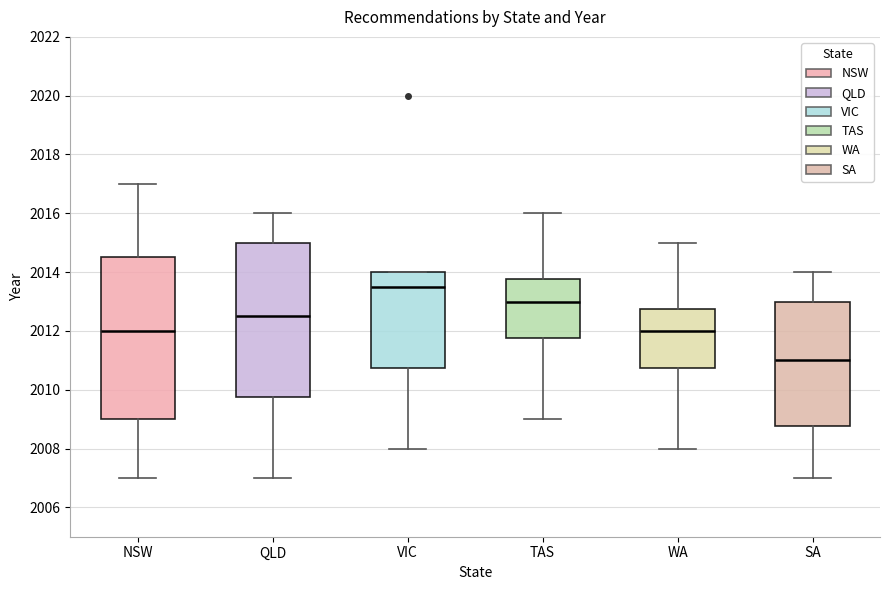

Where is the upper edge of the box for WA on the y-axis? The values are not printed on the chart, so give them approximately, as read against the axis.

2012.8